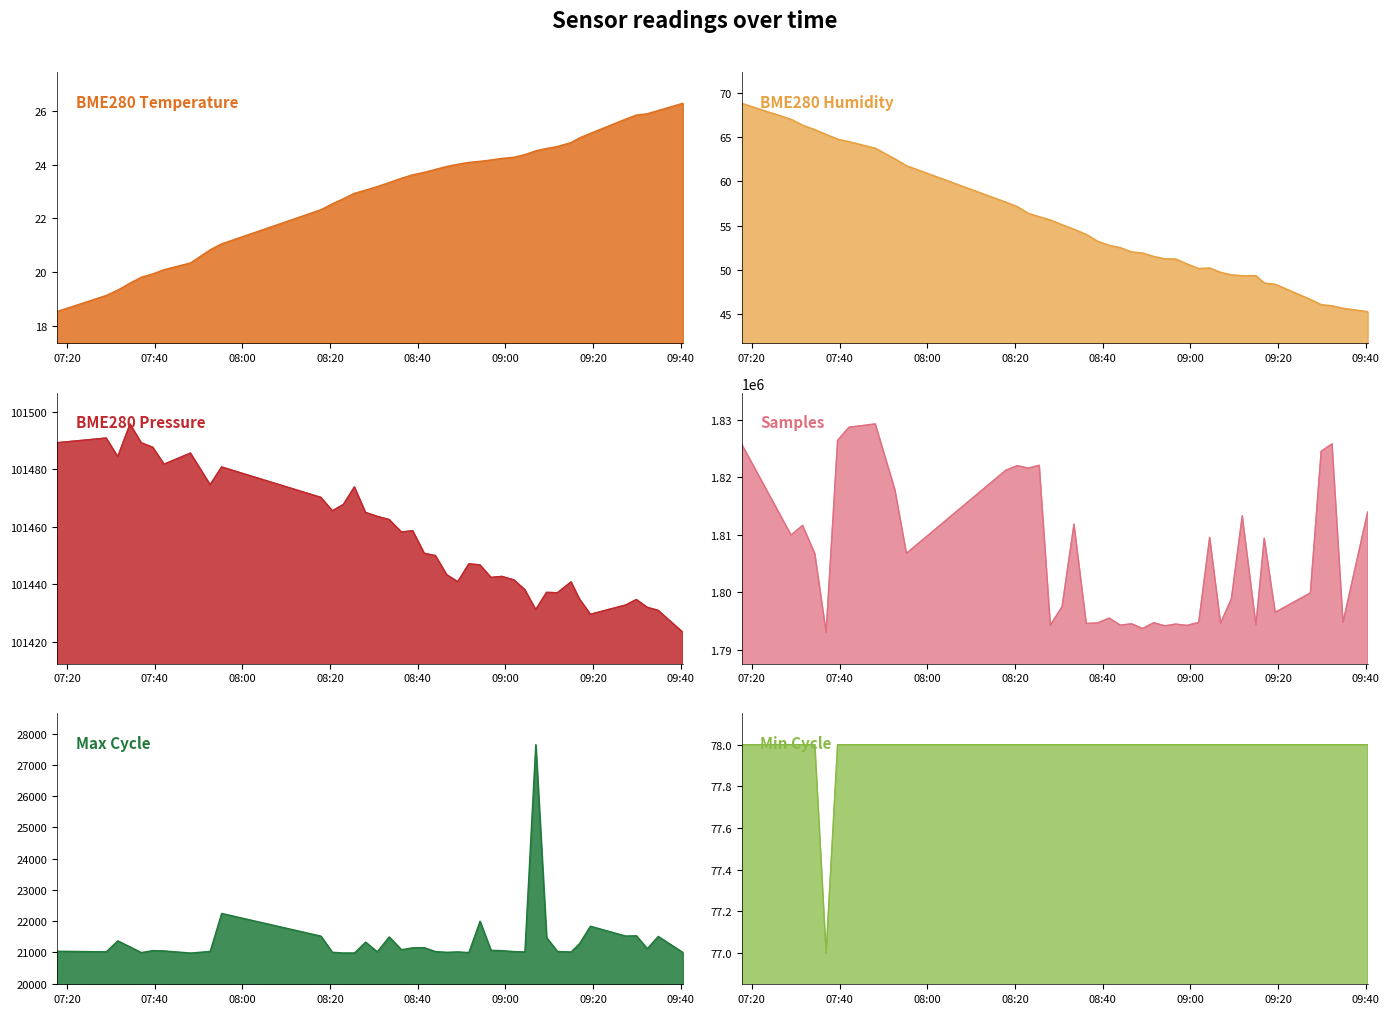

True or false: BME280_temperature and Samples intersect in this chart.

False